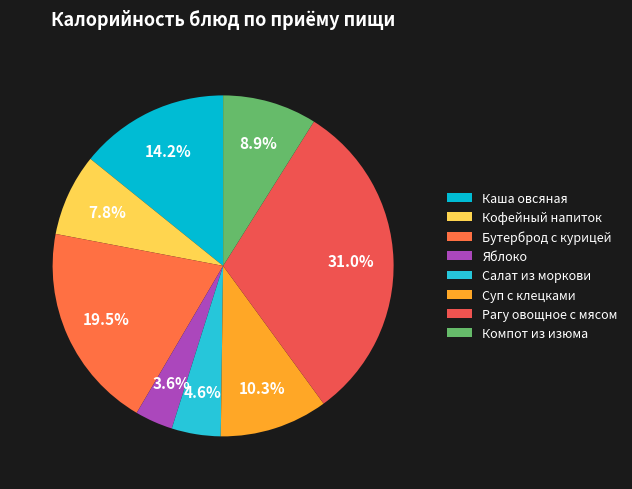

Approximately how many times larger is the value at Бутерброд с курицей compared to Рагу овощное с мясом?

0.6